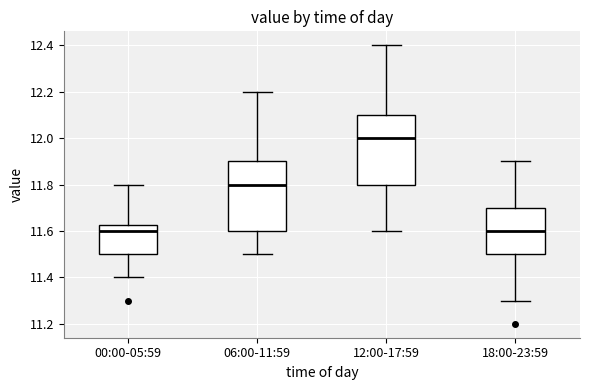

Where is the upper edge of the box for 12:00-17:59 on the y-axis? The values are not printed on the chart, so give them approximately, as read against the axis.

12.10